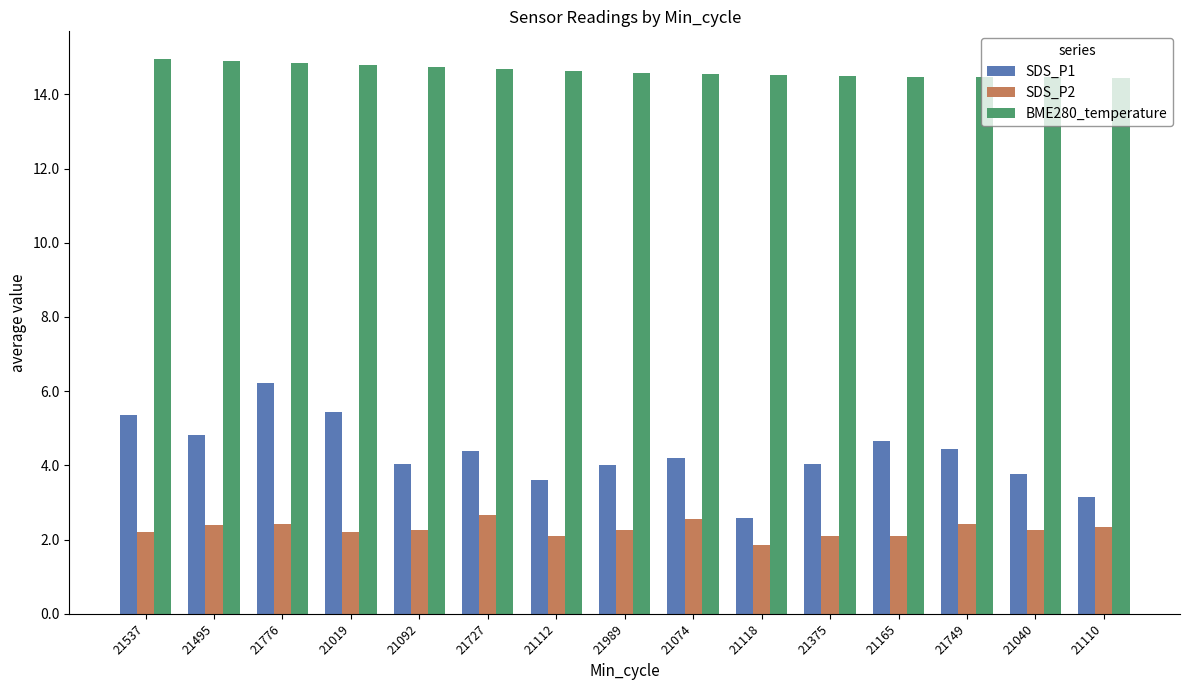

Which series has the widest spread of values?

SDS_P1